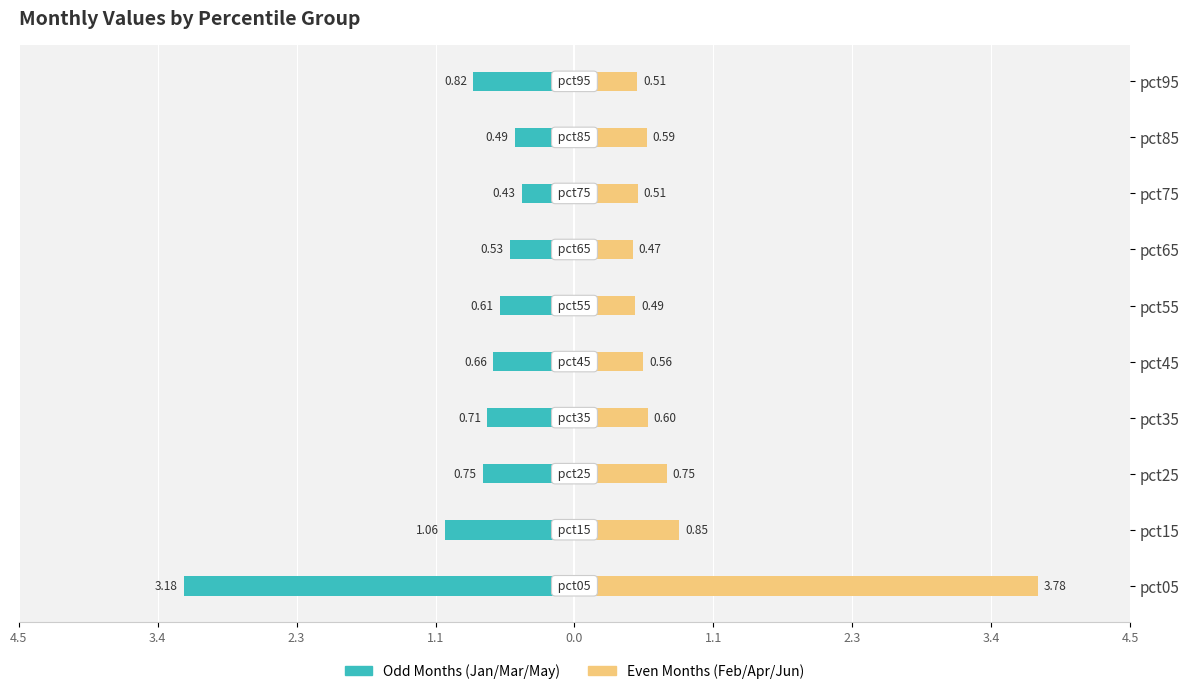

Is it true that Odd Months (Jan/Mar/May) equals -1.0 at pct55?

False